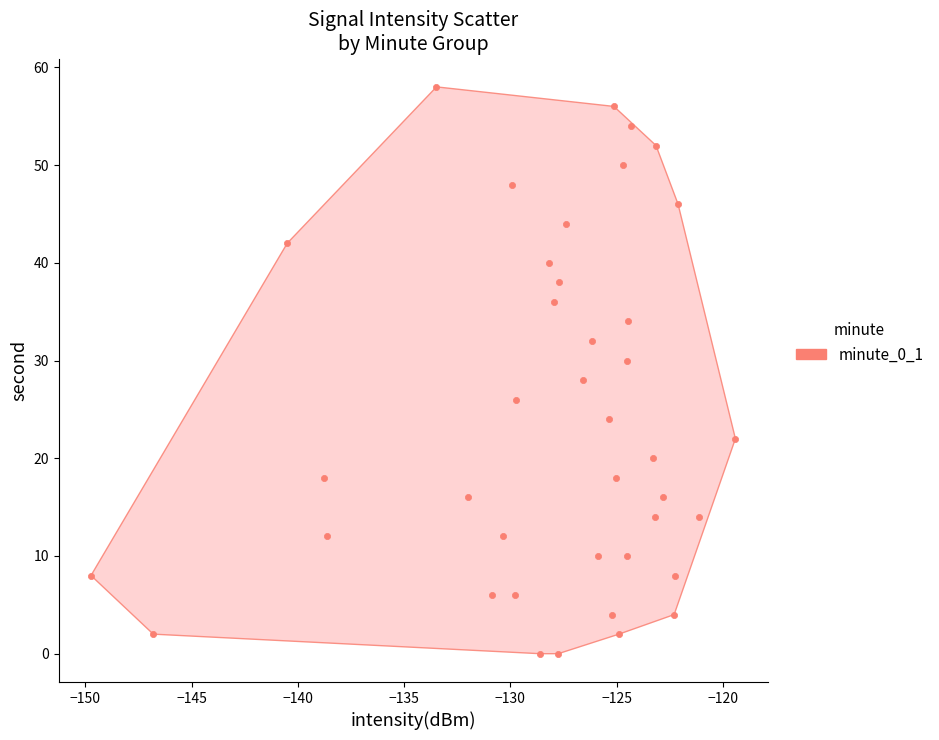

What is the range of Y values (max minus min)?

58